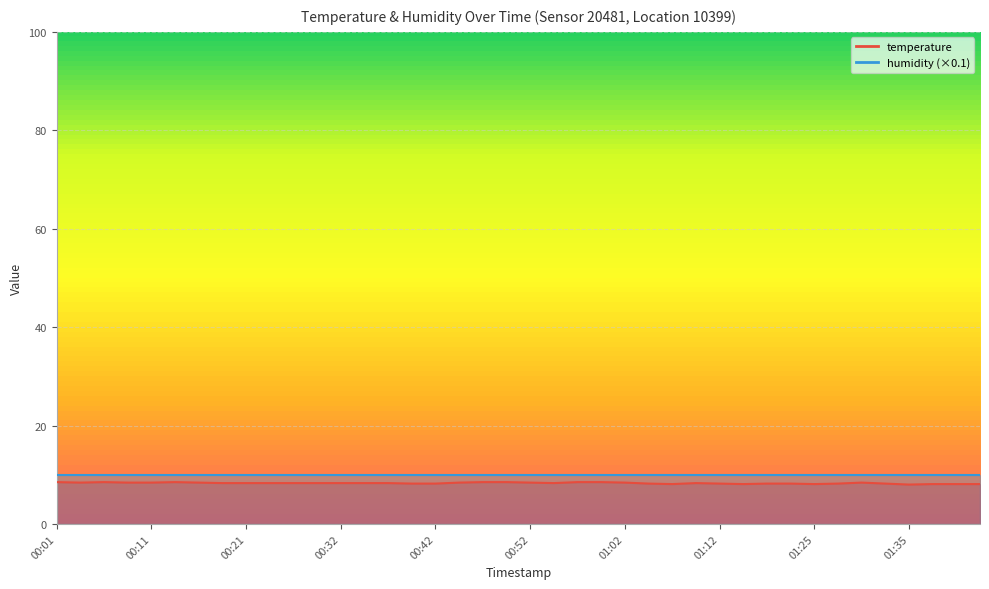

Approximately how many times larger is the value at 00:47 compared to 00:32?

1.0